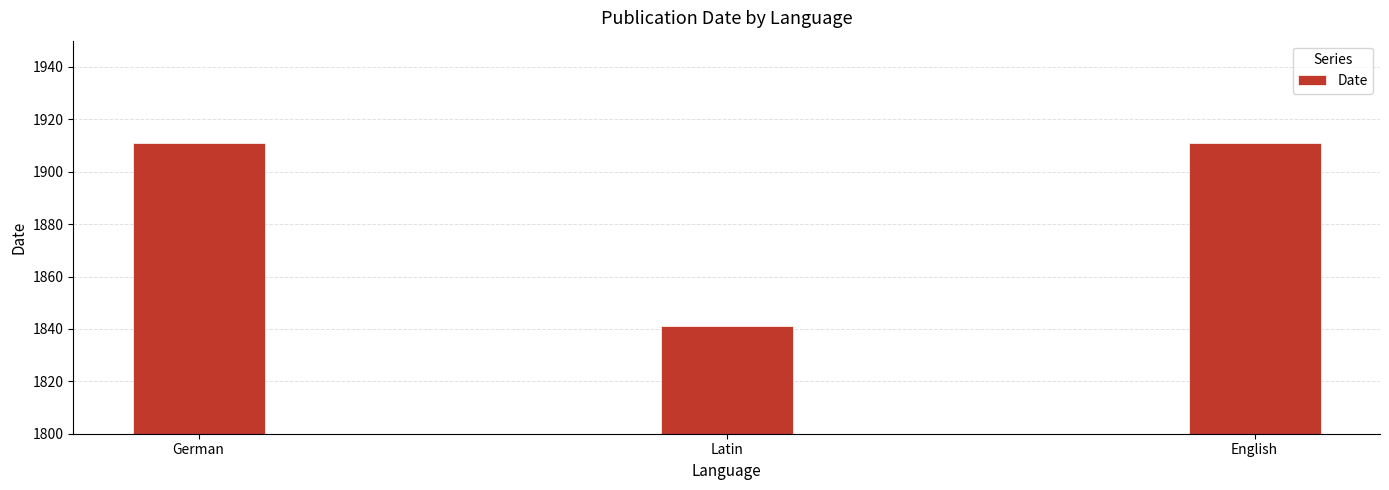

Reading left to right, list all the values displayed in this chart.

1911	1841	1911